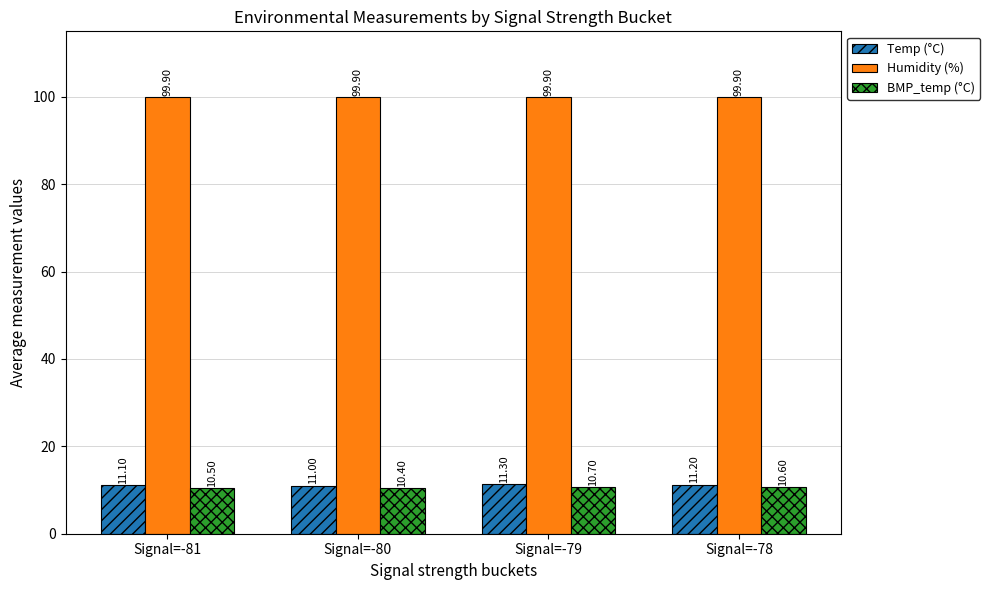

Is the value of BMP_temp (°C) at Signal=-79 greater than the value of Temp (°C) at Signal=-78?

No